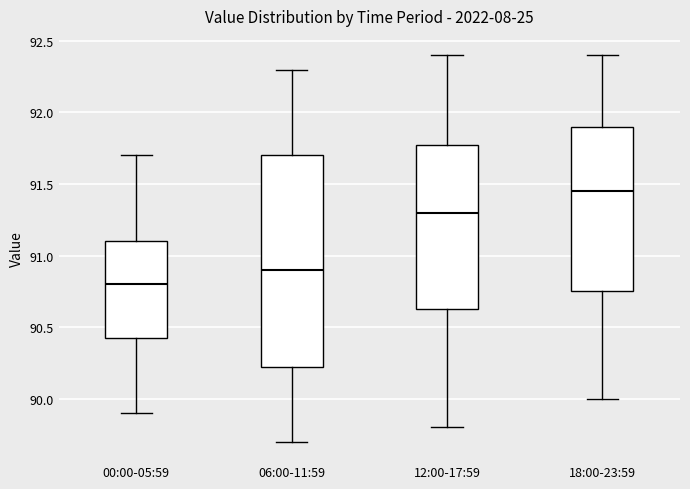

Comparing the boxes themselves (not the whiskers), which one is the tallest?

06:00-11:59